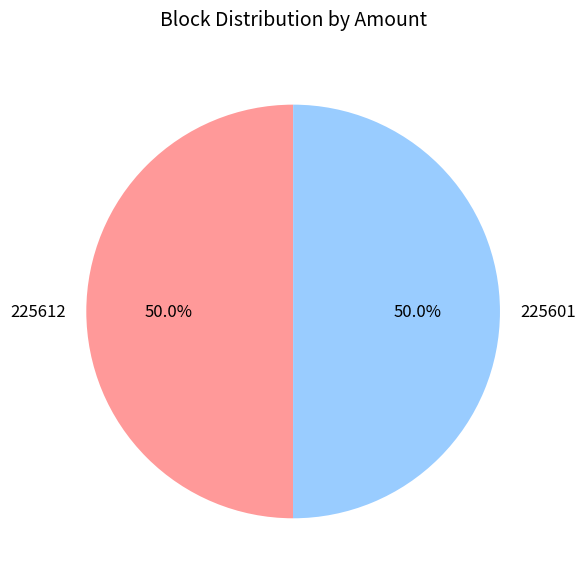

Approximately how many times larger is the value at 225601 compared to 225612?

1.0